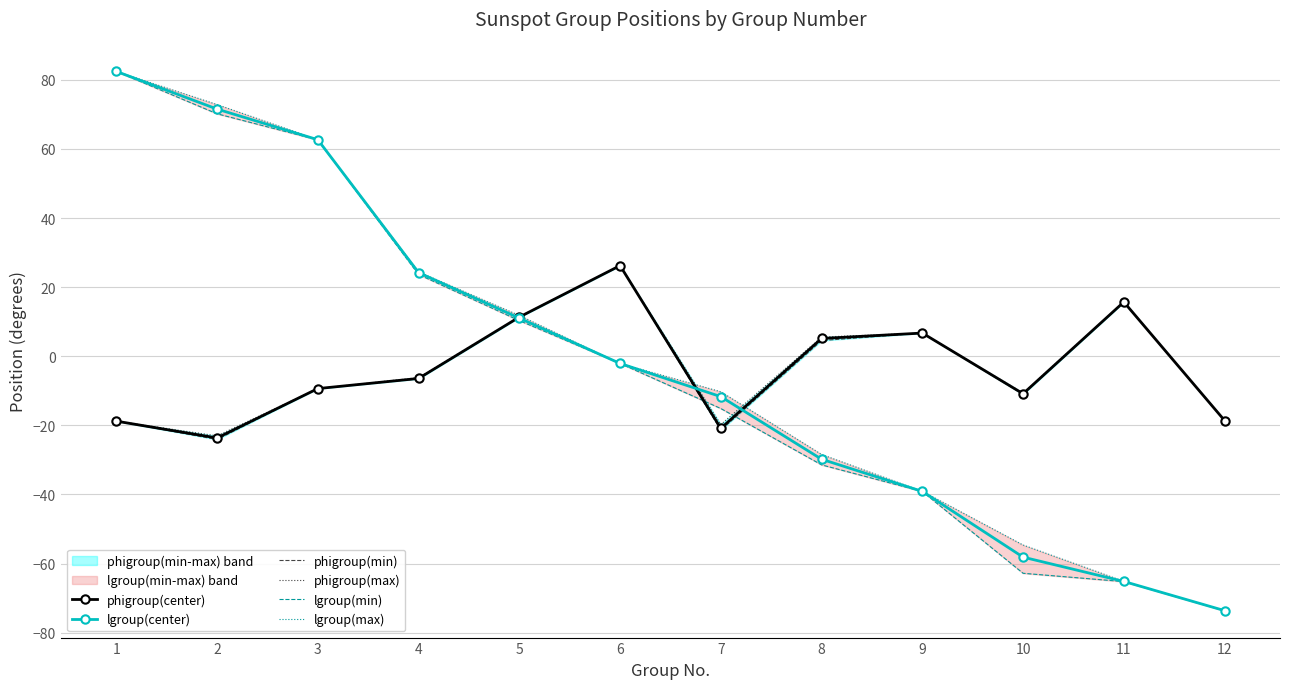

What is the value of the phigroup(center) point at the 10th from the left?

-10.9